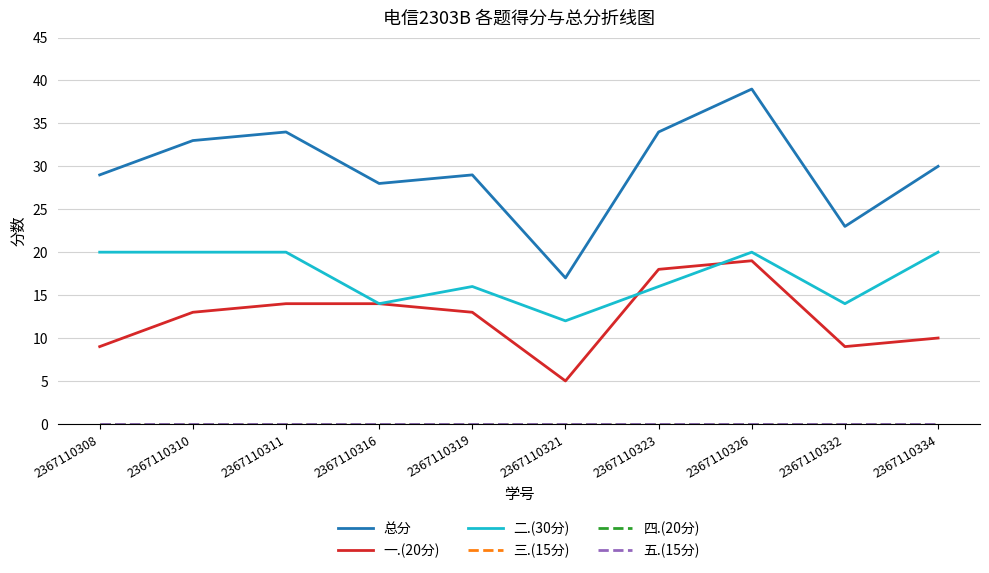

Does the chart display data point markers on the line(s)?

No